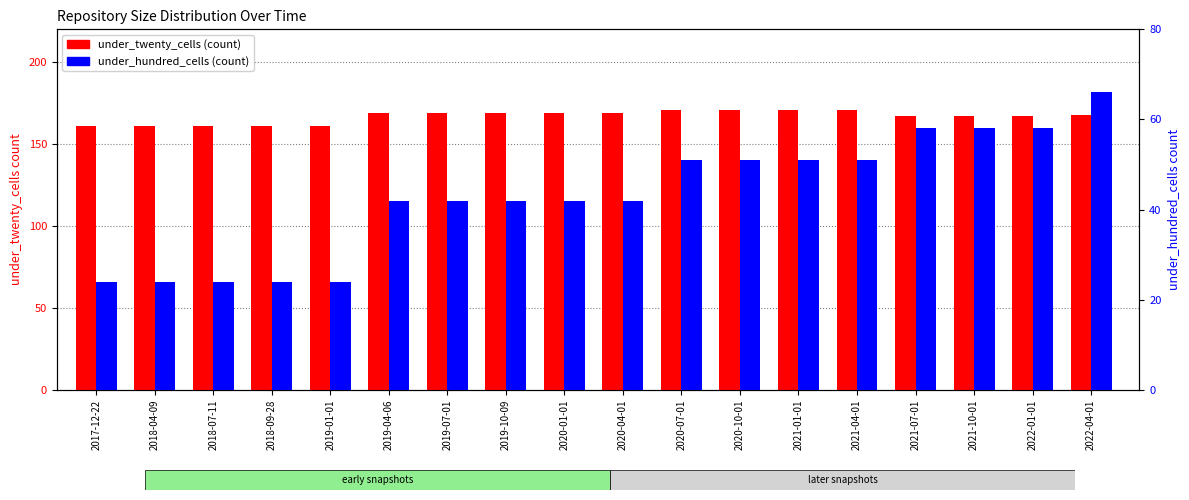

Which series changed the most between 2018-07-11 and 2020-07-01?

under_hundred_cells